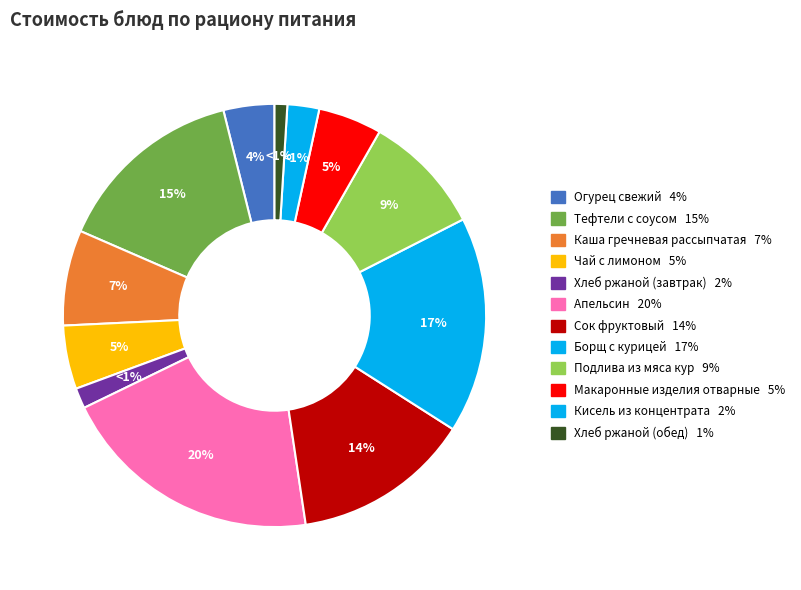

Is it true that Сок фруктовый is 14% of the pie?

True